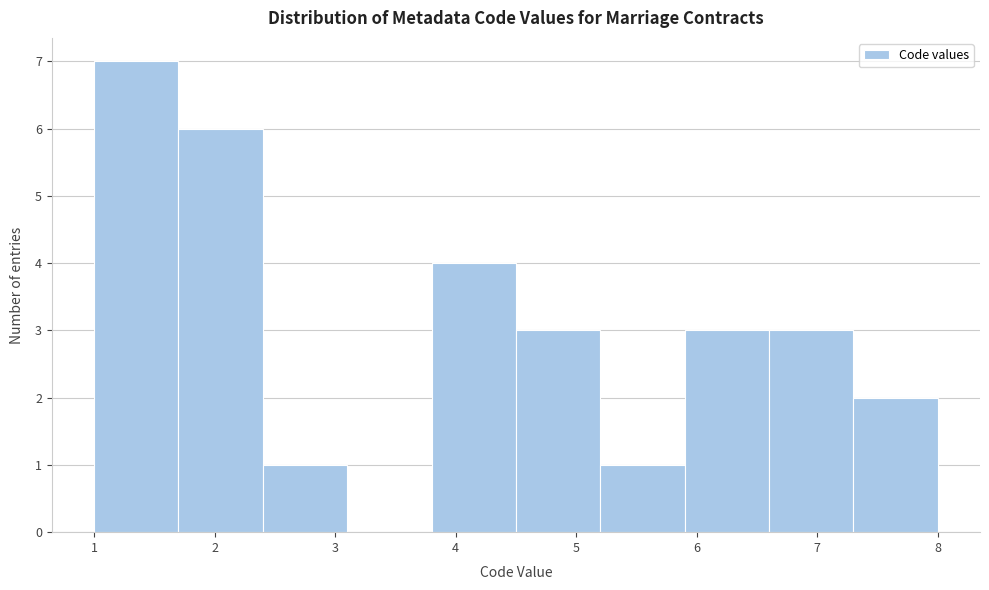

What is the height of the bar covering 7.3 to 8.0 on the x-axis? The values are not printed on the chart, so give them approximately, as read against the axis.

2